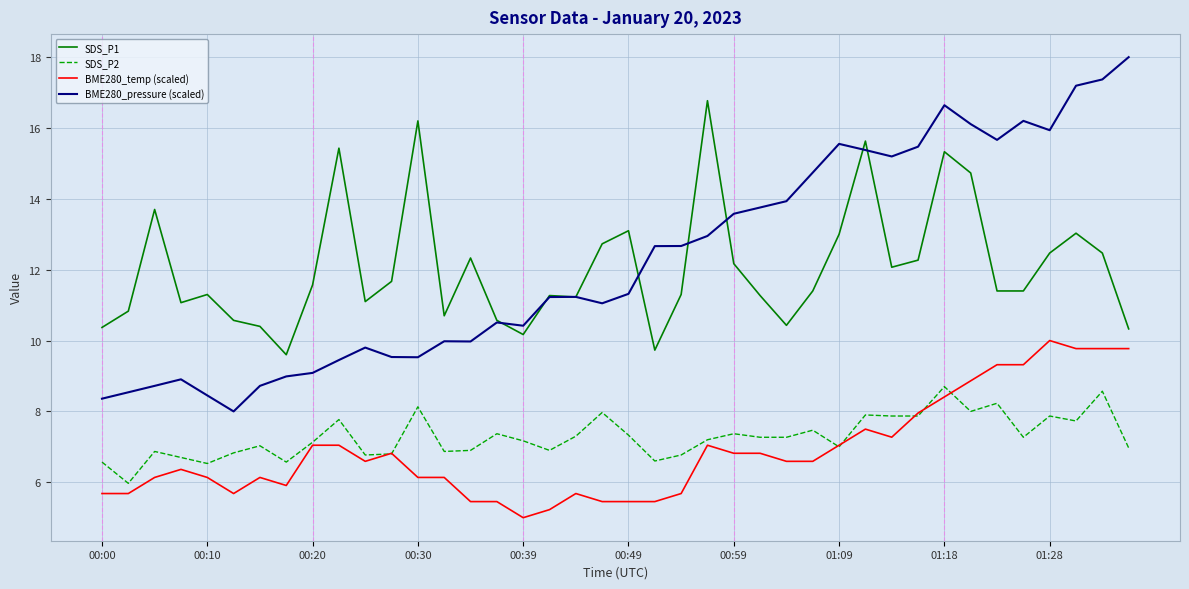

How many lines are shown in the chart?

4